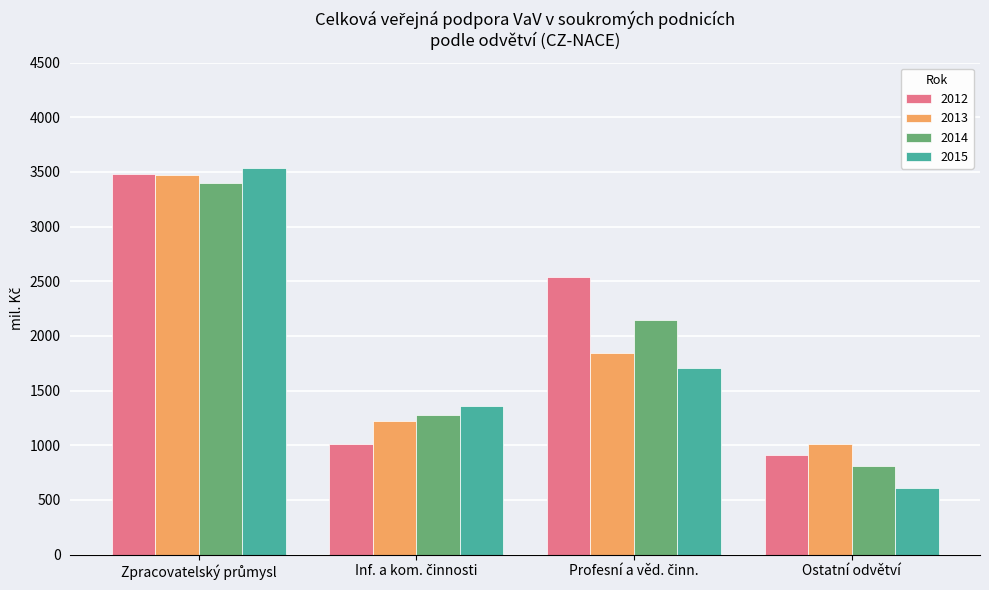

The 2015 series shows 177.1 at Ostatní odvětví. True or false?

False